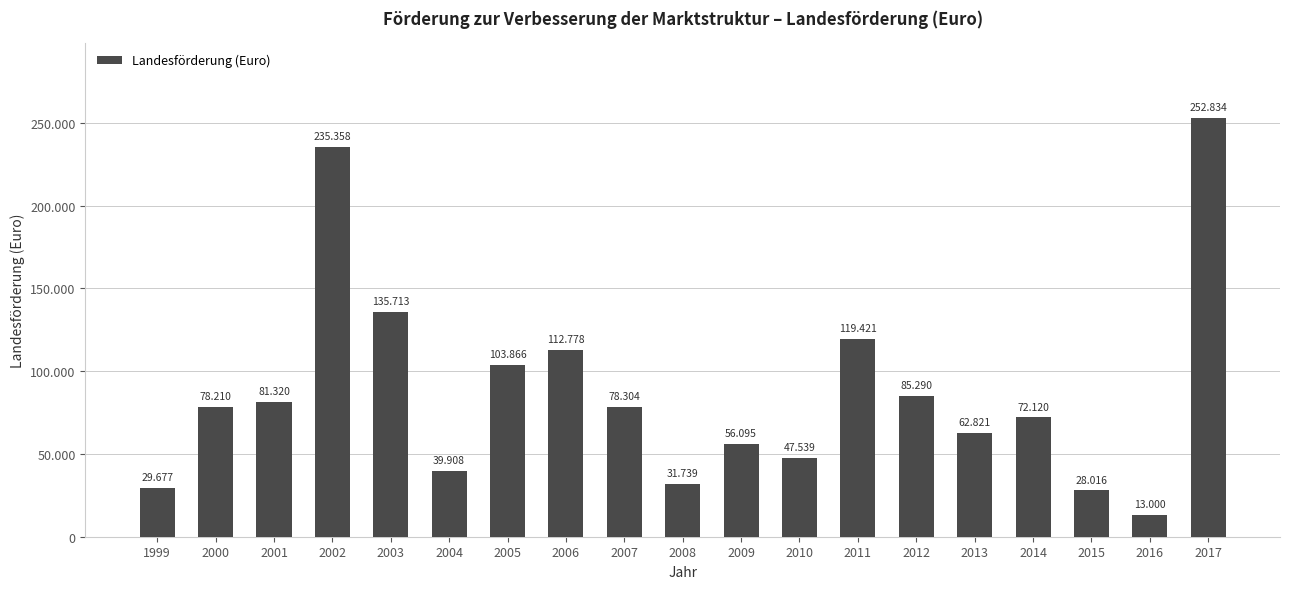

Does the chart contain any negative values?

No